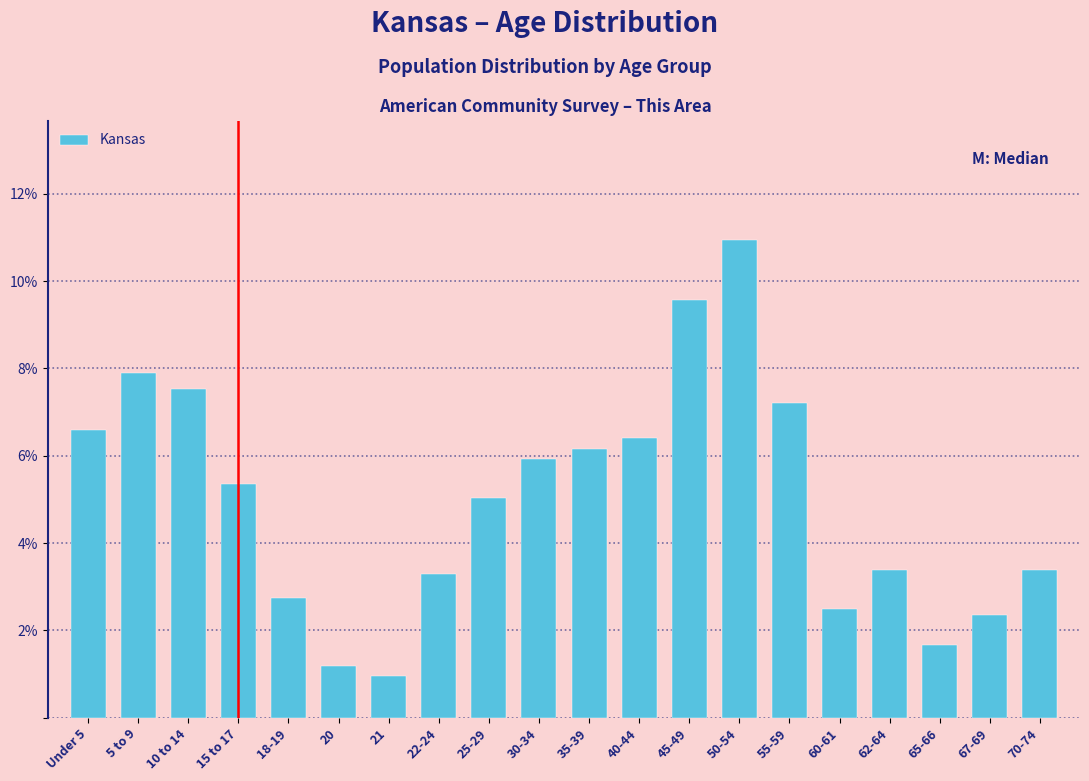

Reading right to left, what are all the values shown in this chart?

70-74=3.4	67-69=2.4	65-66=1.7	62-64=3.4	60-61=2.5	55-59=7.2	50-54=10.9	45-49=9.6	40-44=6.4	35-39=6.2	30-34=5.9	25-29=5.0	22-24=3.3	21=1.0	20=1.2	18-19=2.7	15 to 17=5.4	10 to 14=7.5	5 to 9=7.9	Under 5=6.6